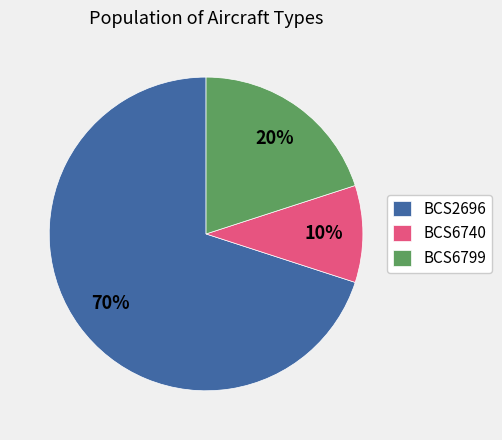

To the nearest percent, what is the average slice percentage?

33%